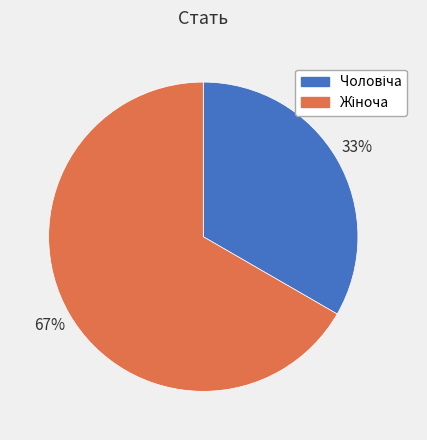

Is there any slice that represents more than half of the pie?

Yes